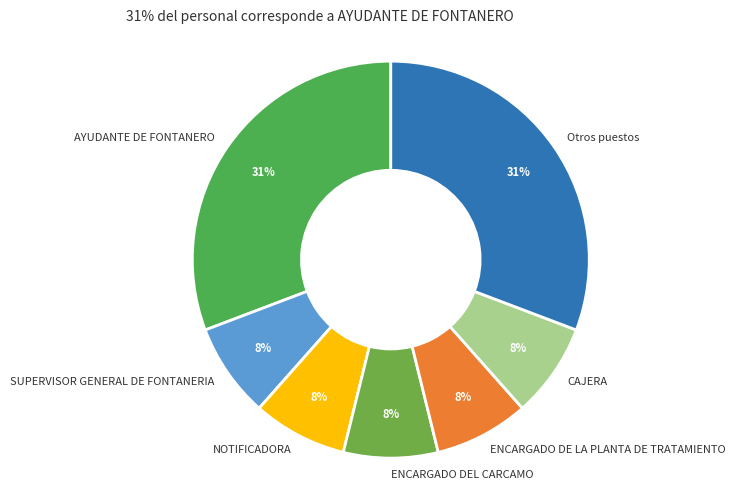

Is there any slice that represents more than half of the pie?

No